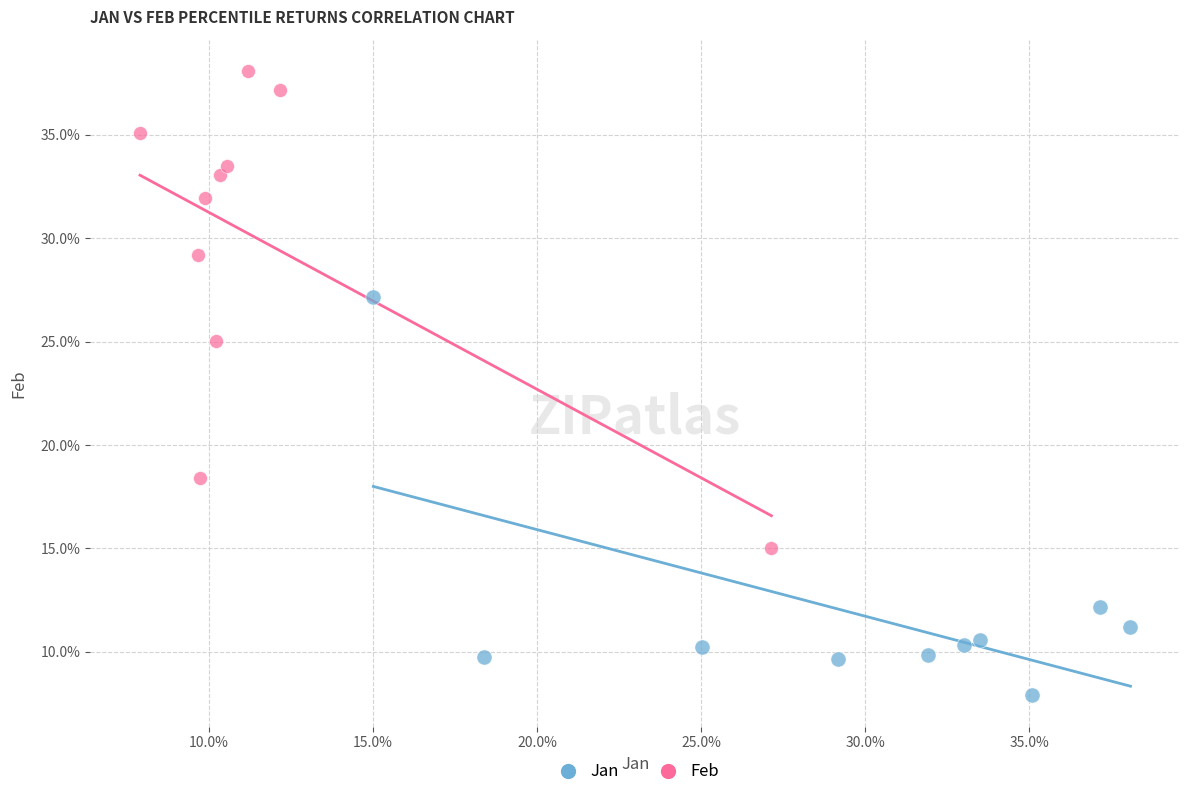

What are all the series names shown in the legend?

Jan, Feb